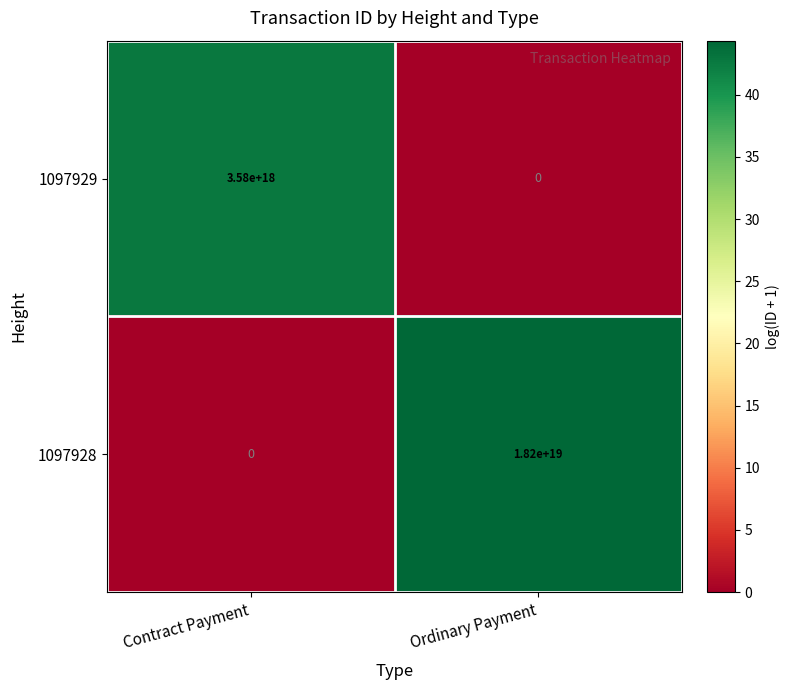

The 1097928 series shows 32119843412147830784 at Ordinary Payment. True or false?

False